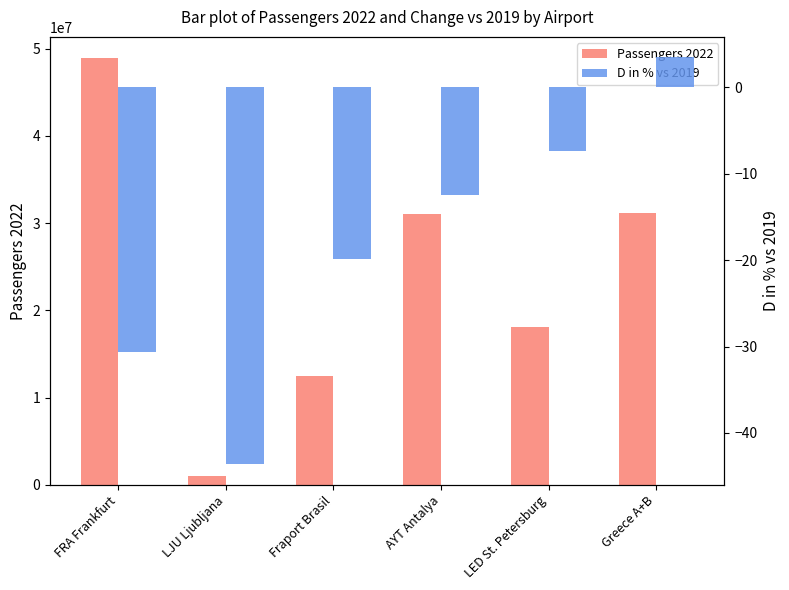

What is the total value across all series at Greece A+B?

31193281.5